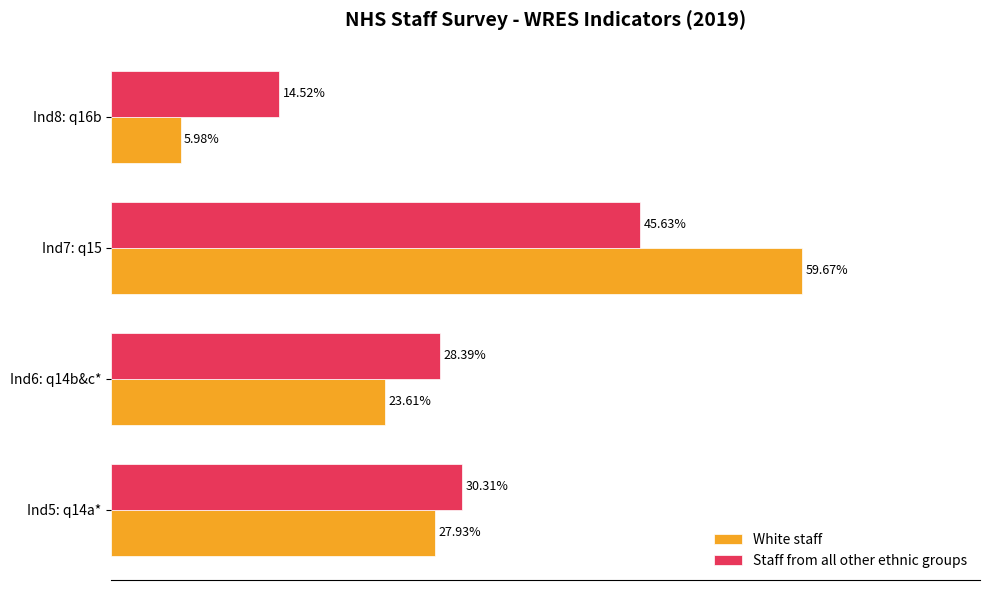

Reading left to right, extract all data points from this chart.

White staff: 0.3	0.2	0.6	0.1
Staff from all other ethnic groups: 0.3	0.3	0.5	0.1